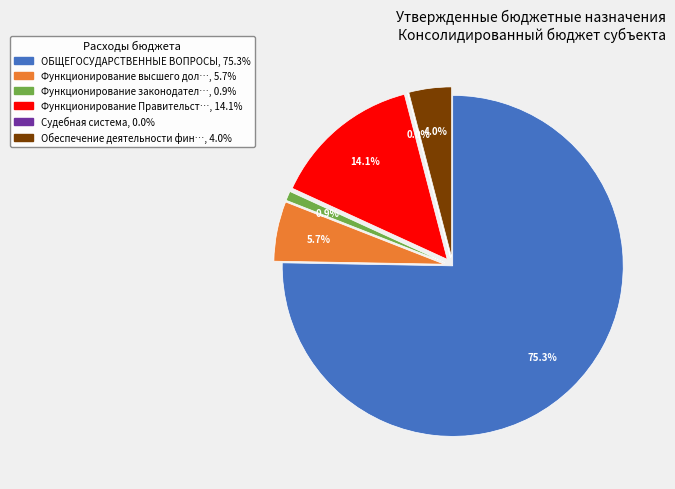

Does any single category account for the majority?

Yes